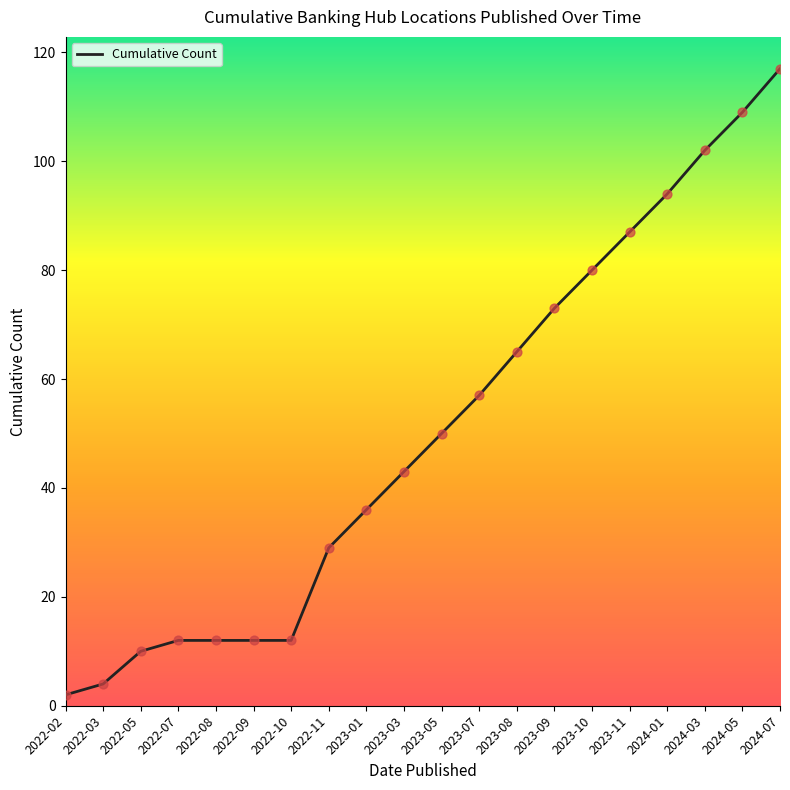

What is the ratio of the value at 2022-09 to the value at 2022-11?

0.4